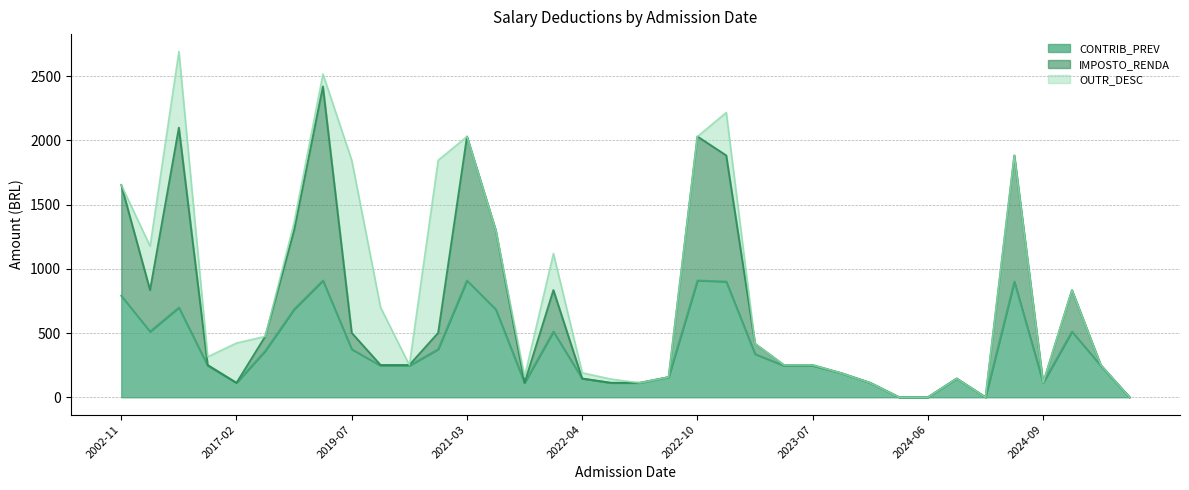

At which label is IMPOSTO_RENDA closest to 1209?

2019-03-01